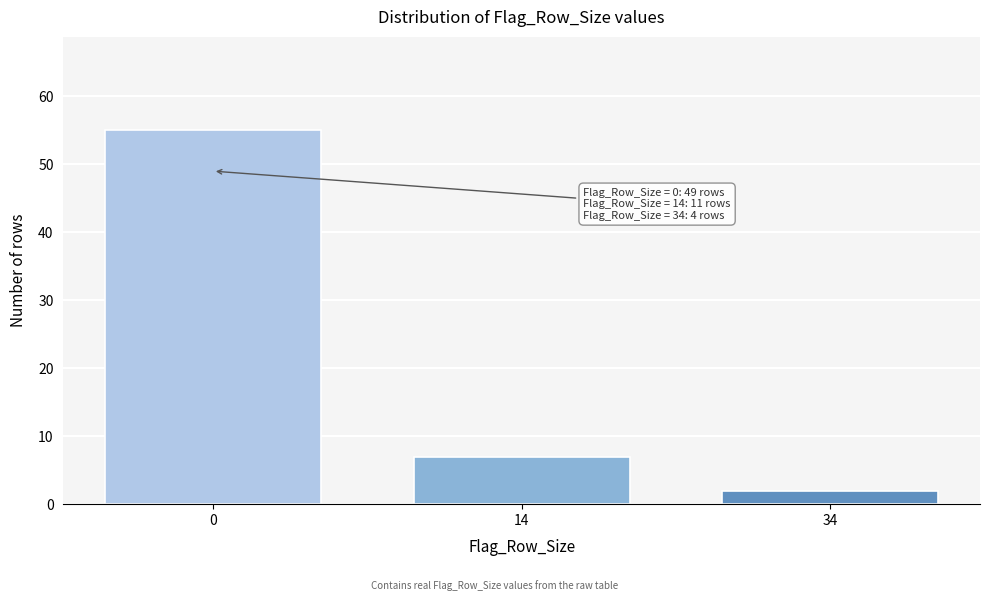

Reading right to left, extract all data points from this chart.

34=2	14=7	0=55